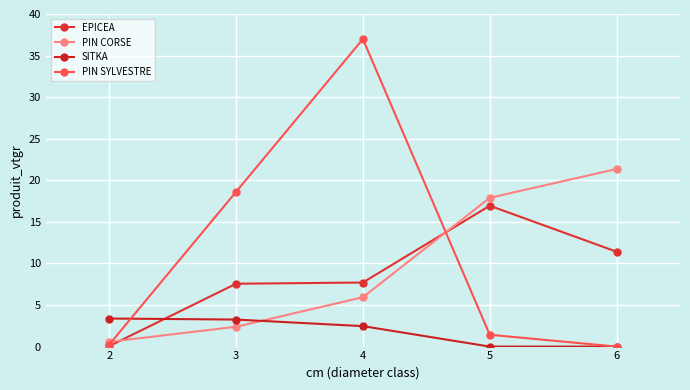

Rank the categories by PIN SYLVESTRE value from highest to lowest.

4, 3, 5, 2, 6